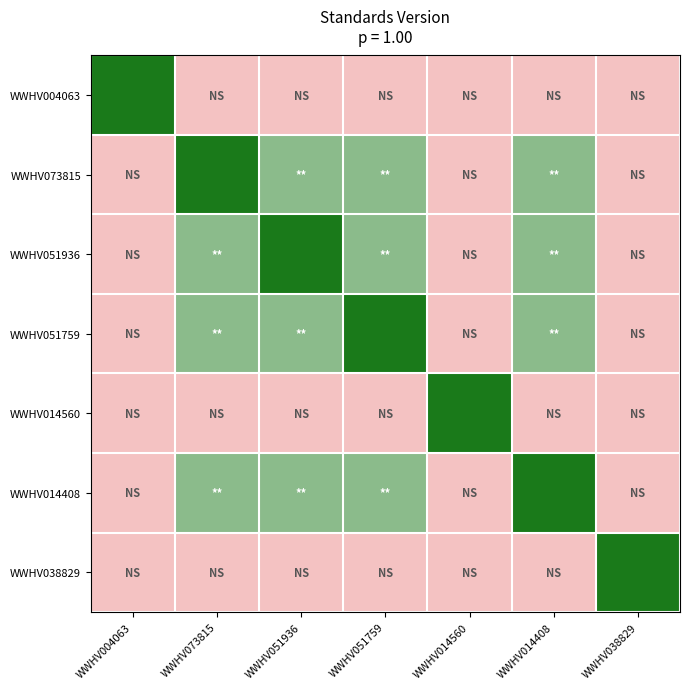

Which has a higher value, WWHV014408 or WWHV051759?

WWHV014408